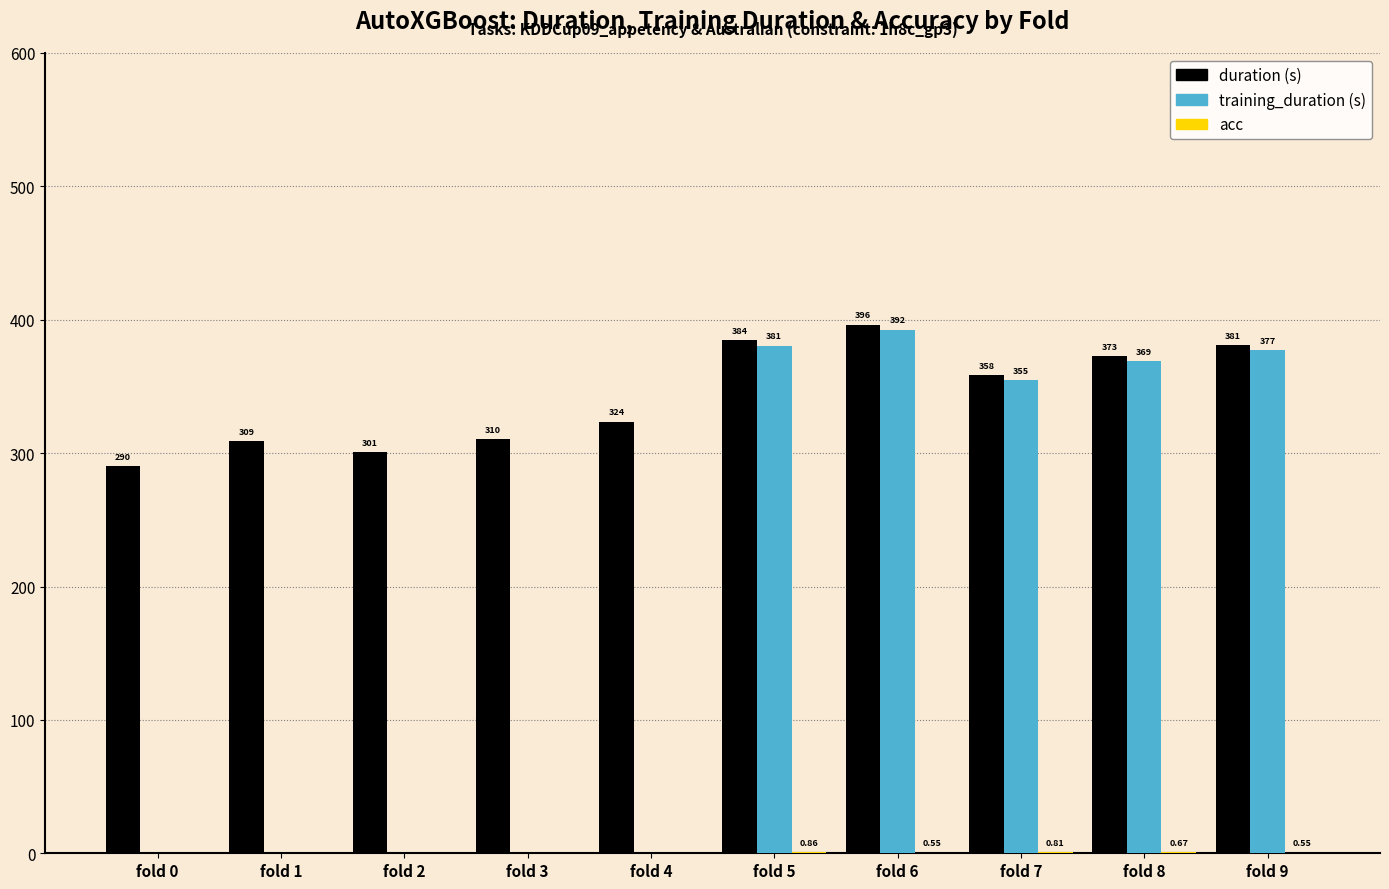

At which category is the sum across all series the highest?

fold 6